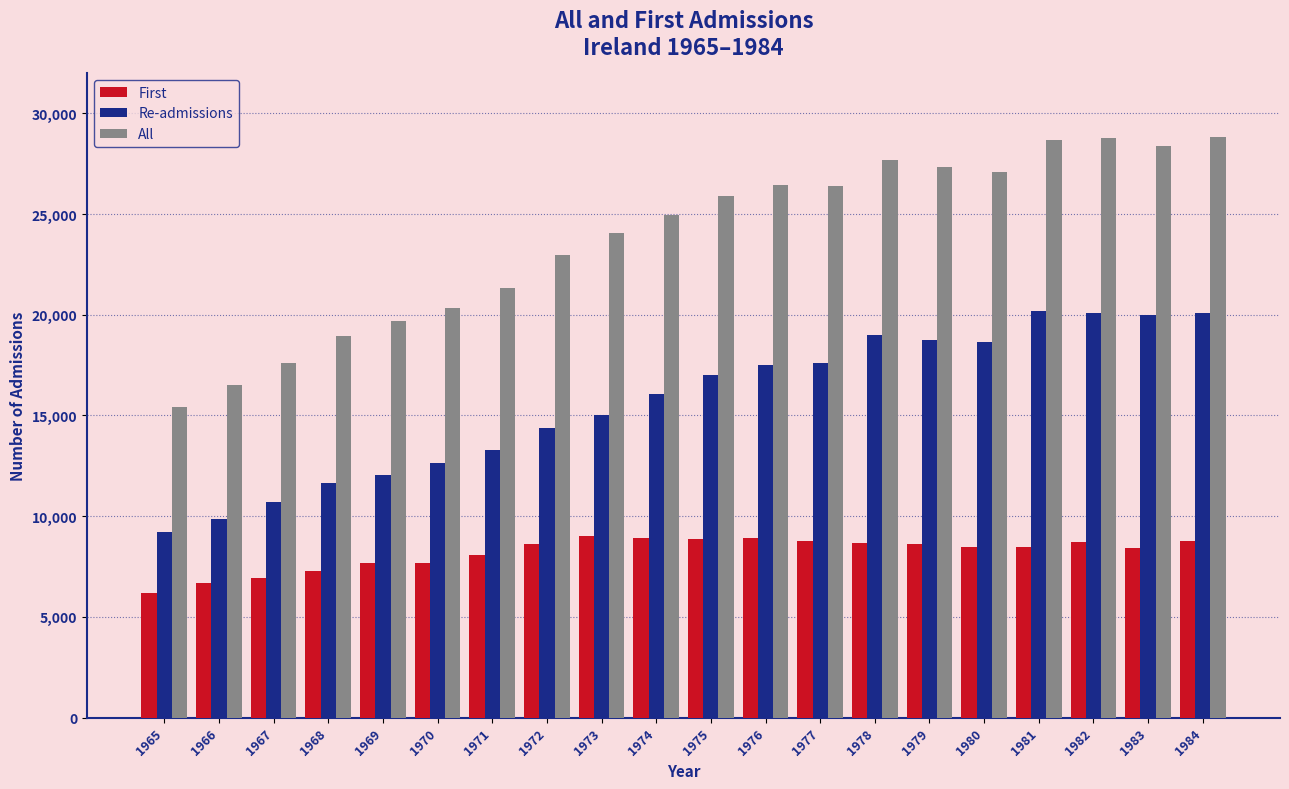

What are all the series names shown in the legend?

First, Re-admissions, All